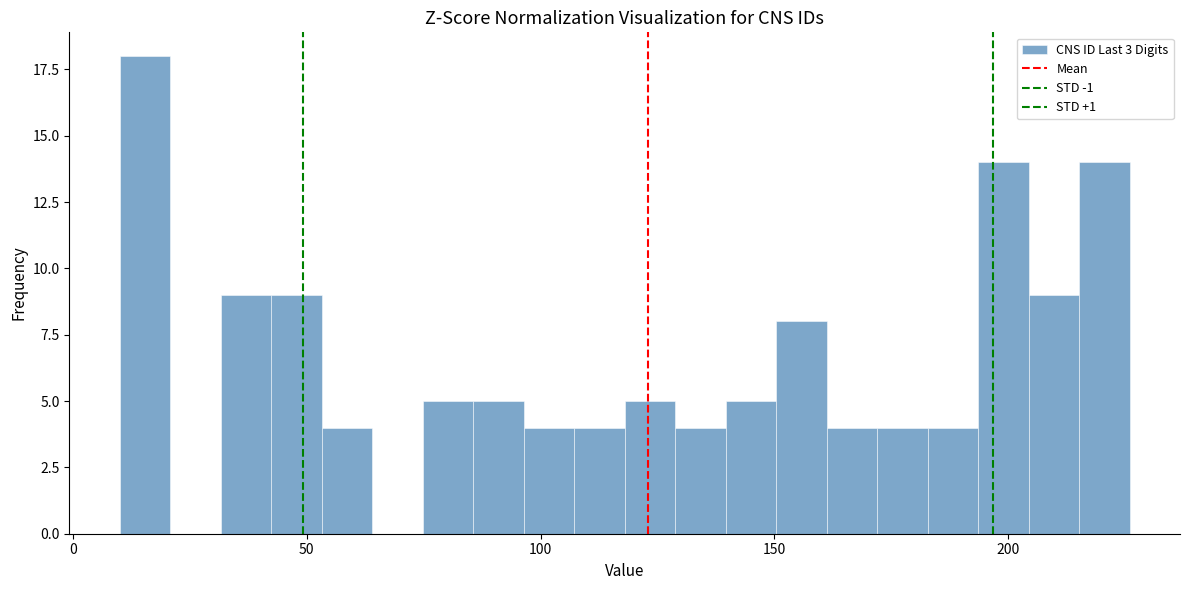

Around what value on the x-axis is the tallest bar? Give the approximate position of its centre, as read against the axis.

15